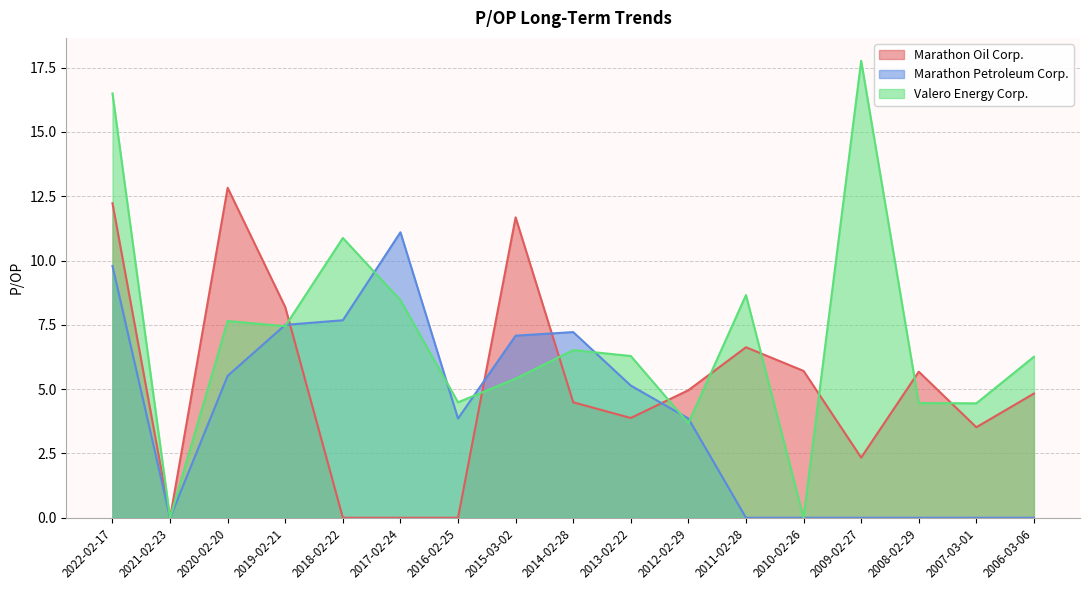

Which series has the largest range (max minus min)?

Valero Energy Corp.